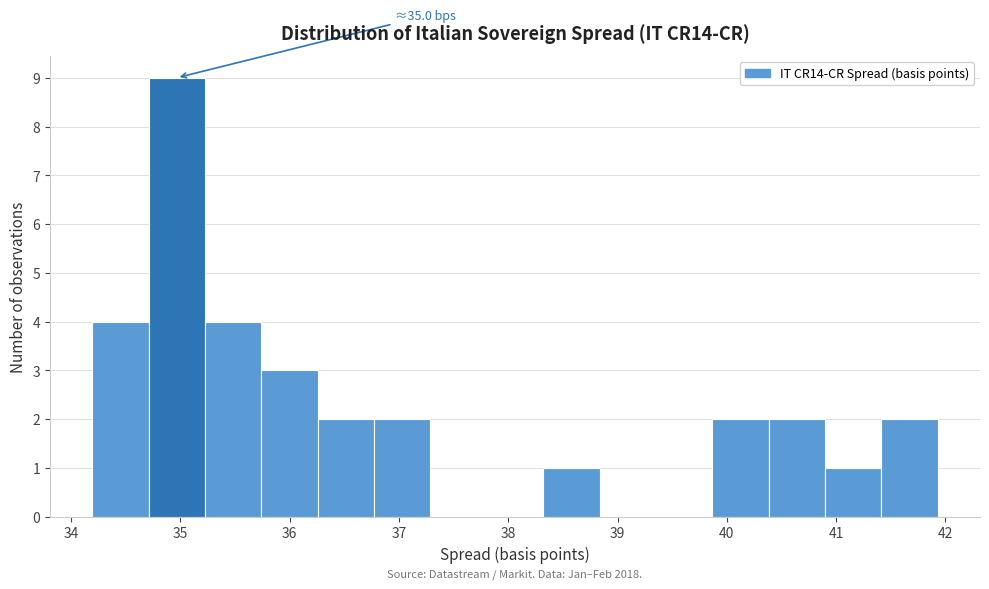

Over which range of the x-axis is the bar tallest?

34.7 to 35.2